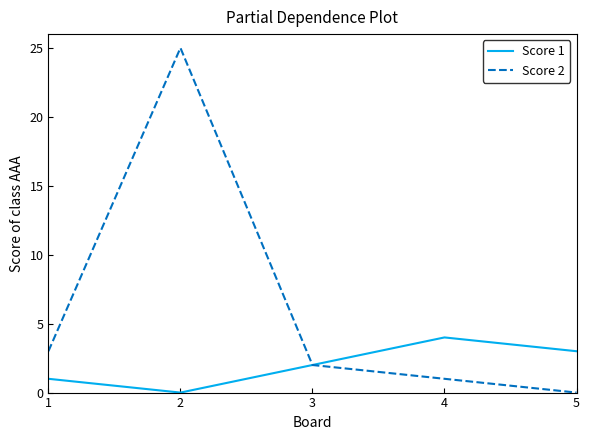

Which label corresponds to the largest value in the chart?

2